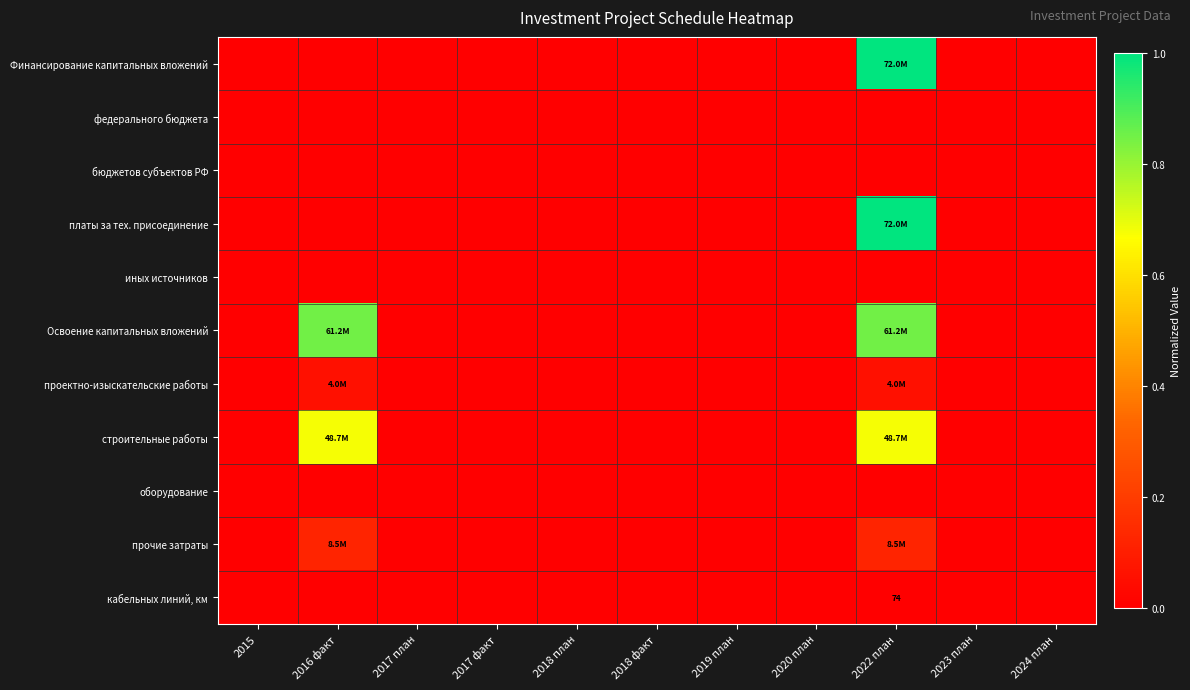

Is the value of строительные работы at 2015 greater than the value of Освоение капитальных вложений at 2017 план?

No